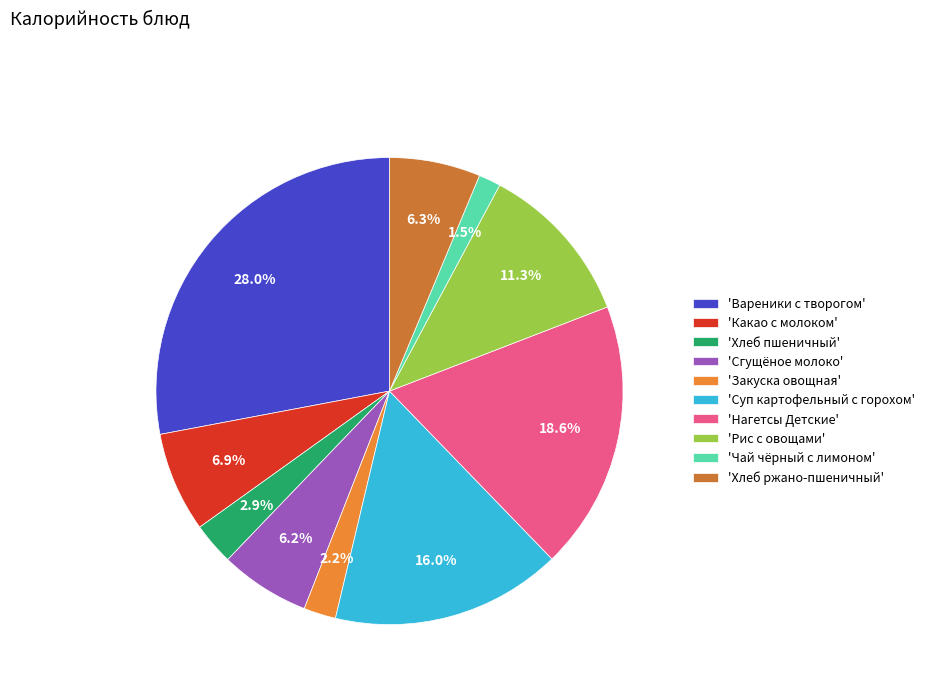

Which category has the biggest portion of the pie?

'Вареники с творогом'